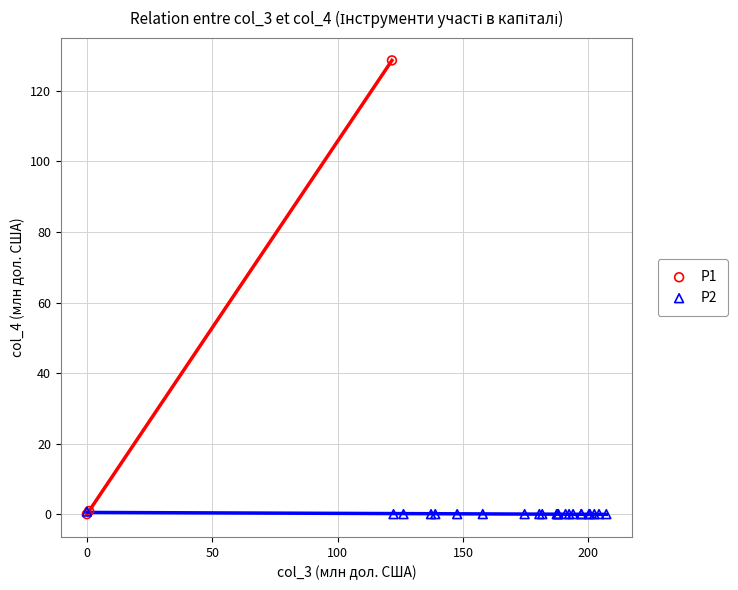

Which series reaches the maximum Y coordinate?

P1